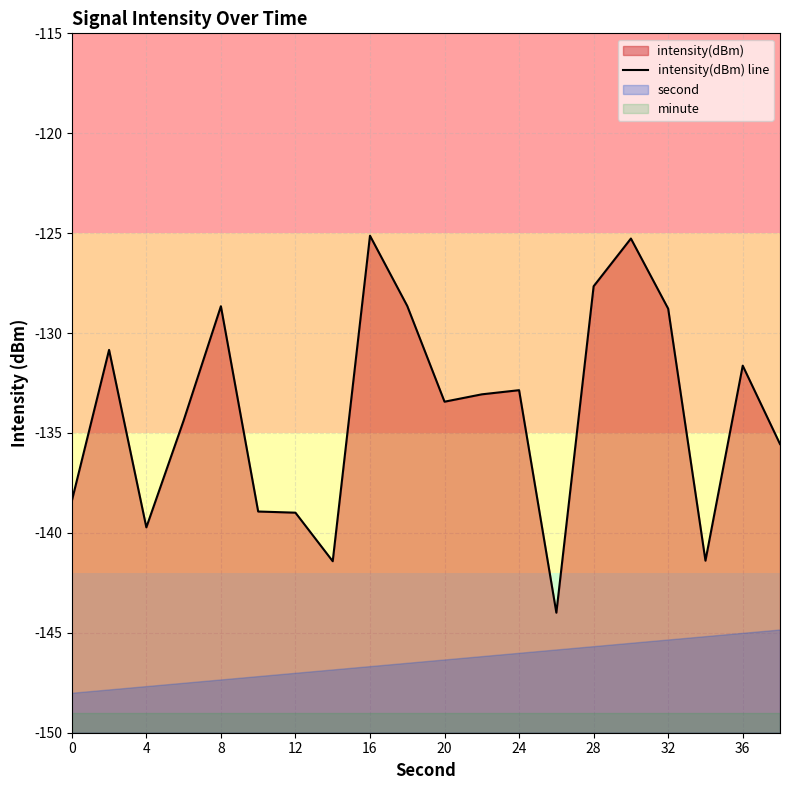

What is the average value?

-133.9